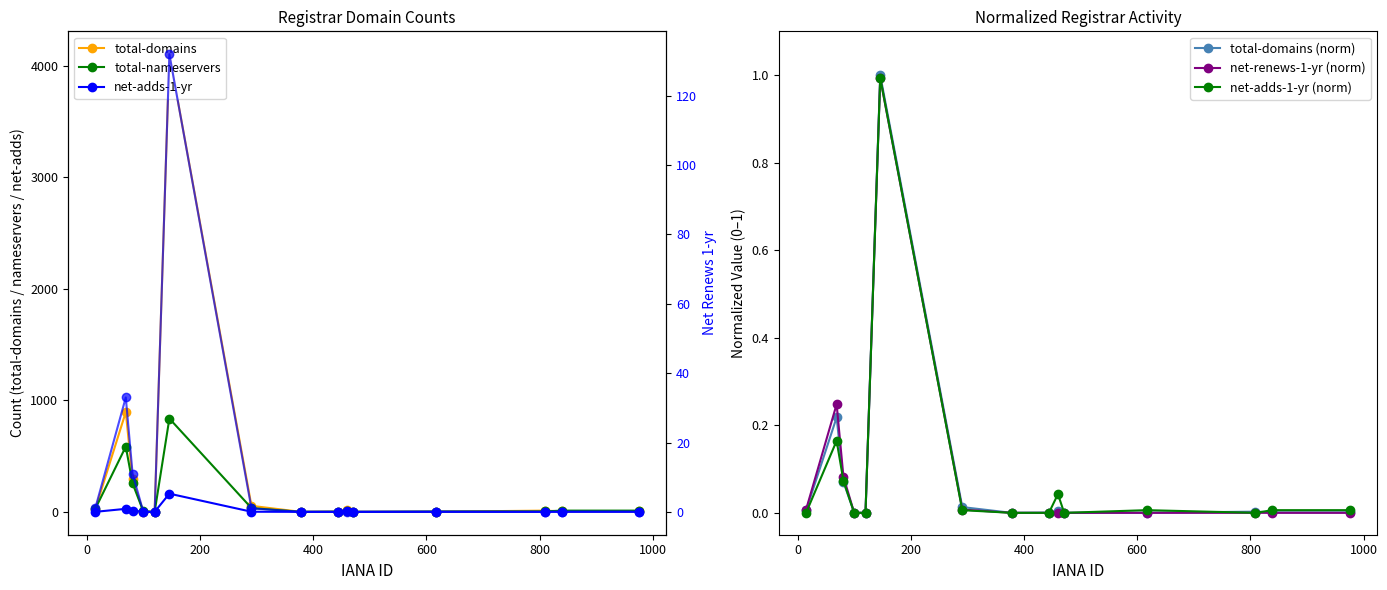

The net-renews-1-yr series shows 0.0 at 471. True or false?

True